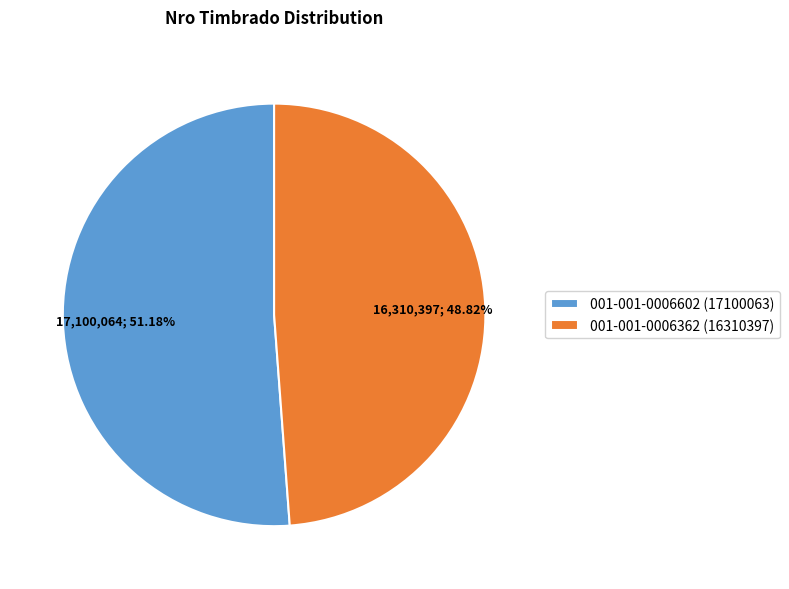

Between 001-001-0006362 (16310397) and 001-001-0006602 (17100063), which is larger?

001-001-0006602 (17100063)